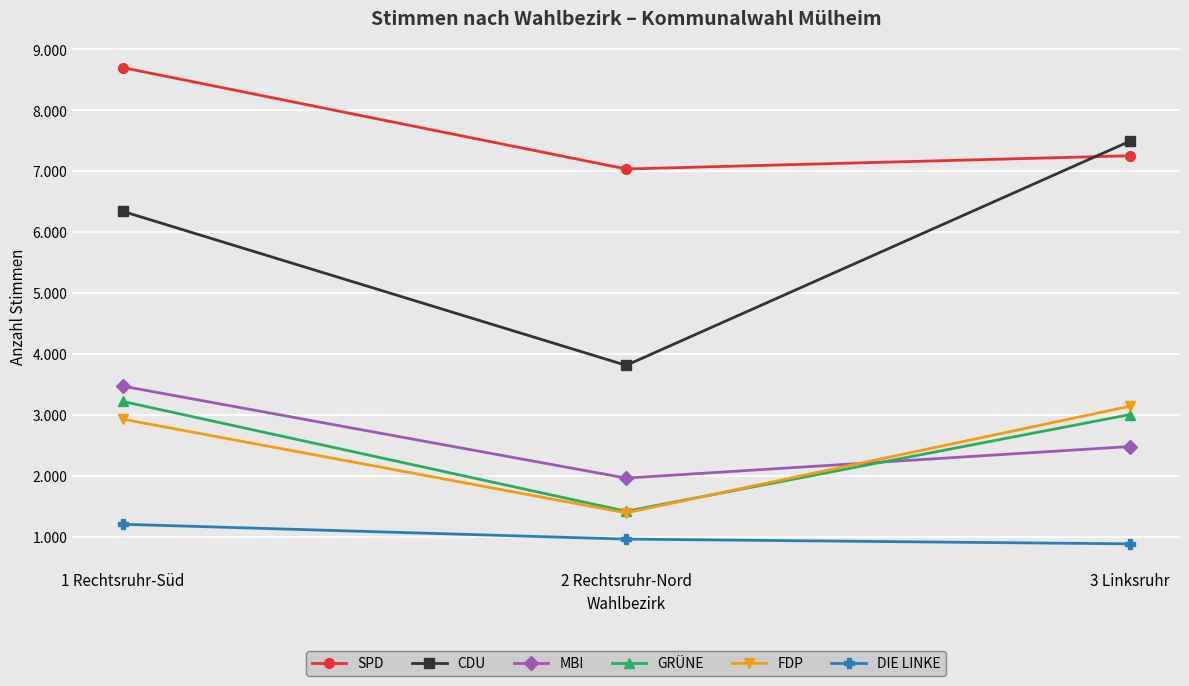

At which label does SPD reach its minimum?

2 Rechtsruhr-Nord